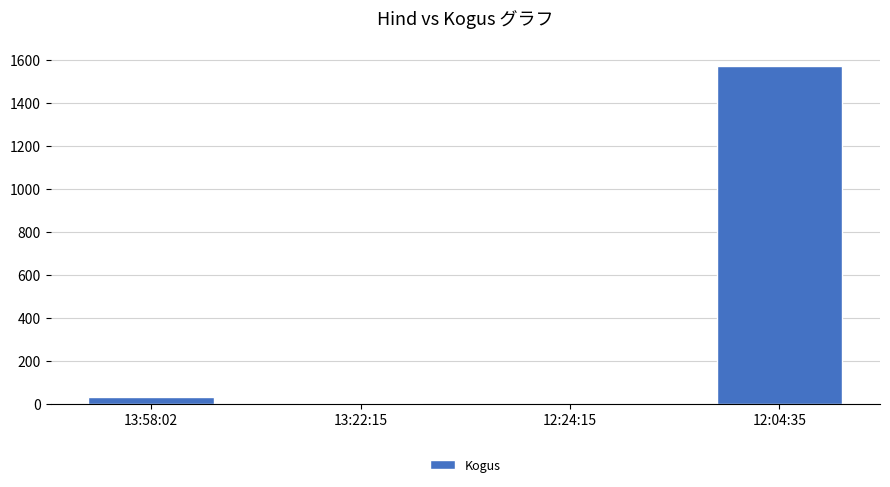

What is the greatest value displayed?

1570